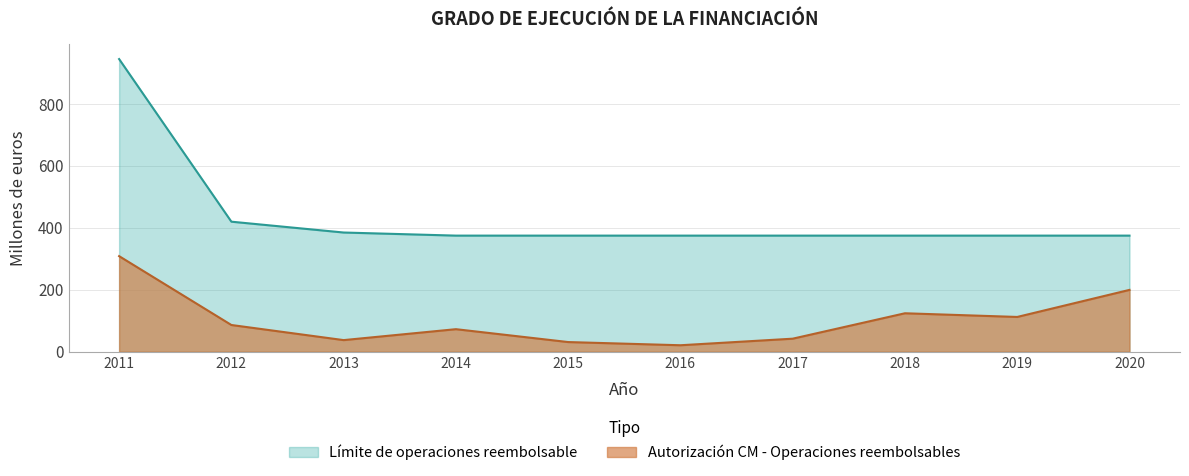

Between 2018 and 2020, which series saw the biggest shift?

Autorización CM - Operaciones reembolsables